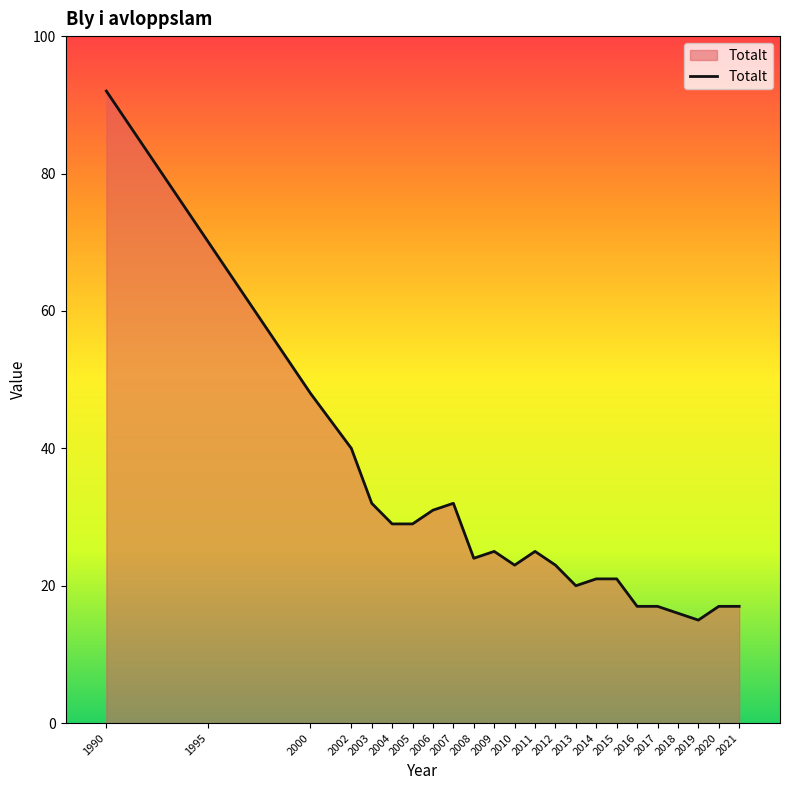

Which has a higher value, 2014 or 2004?

2004